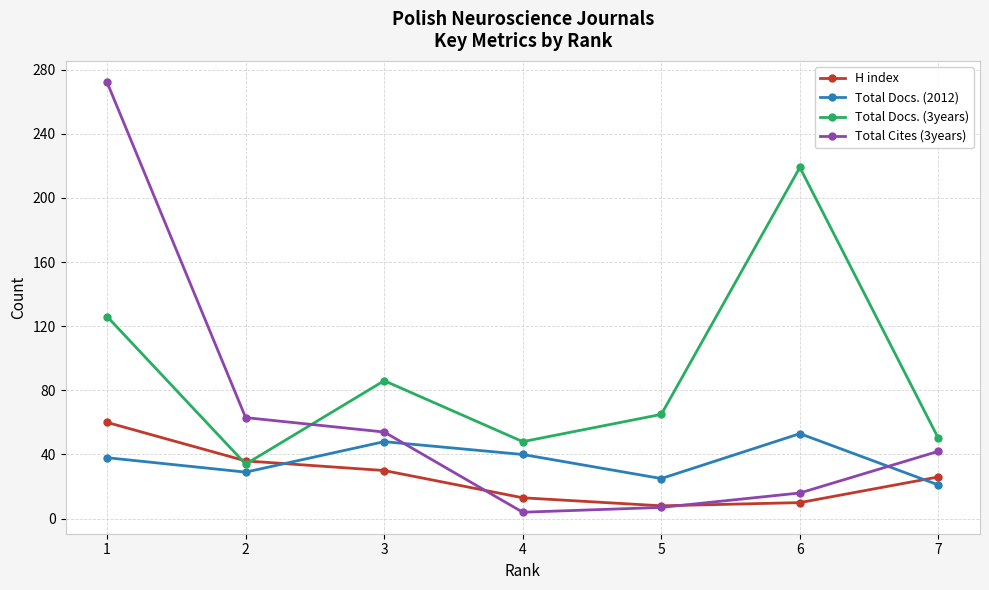

Which series ends up on top after the final intersection of Total Docs. (2012) and Total Cites (3years)?

Total Cites (3years)